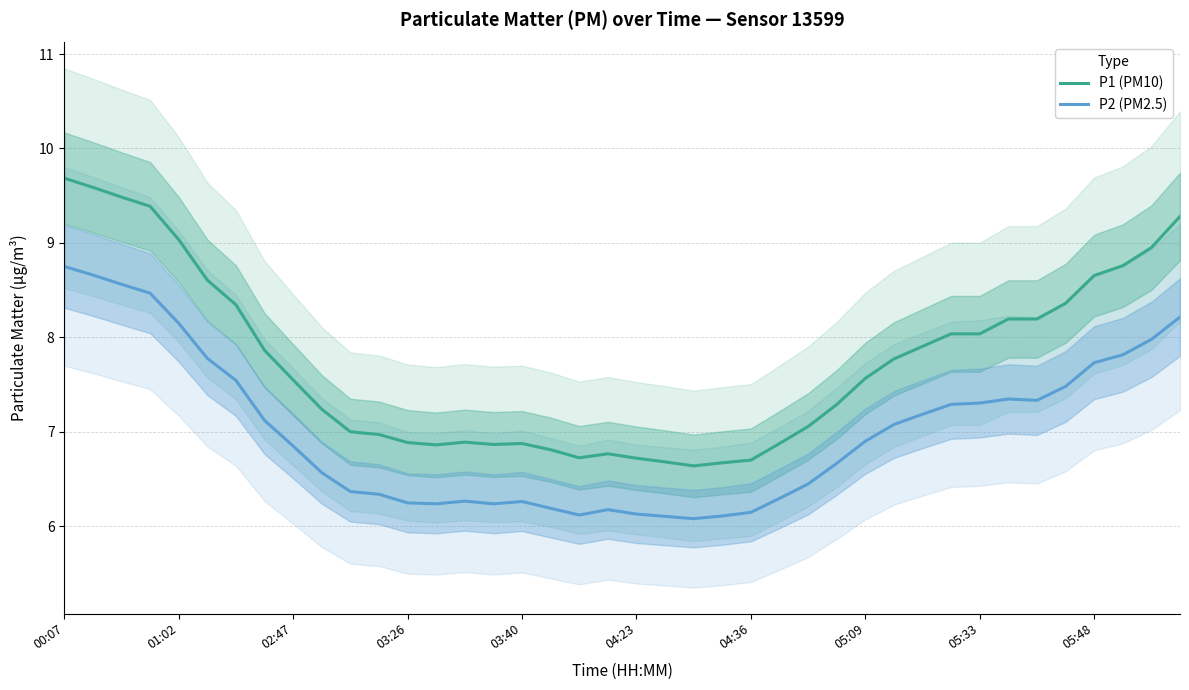

Is it true that P1 (PM10) equals 8.8 at 37?

True